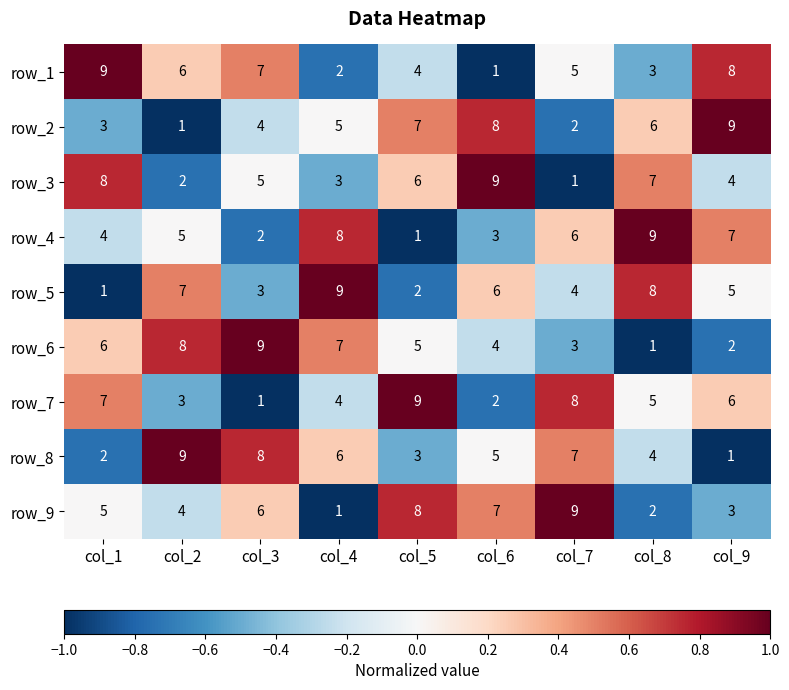

The value of row_4 at col_8 is 0.5. True or false?

False